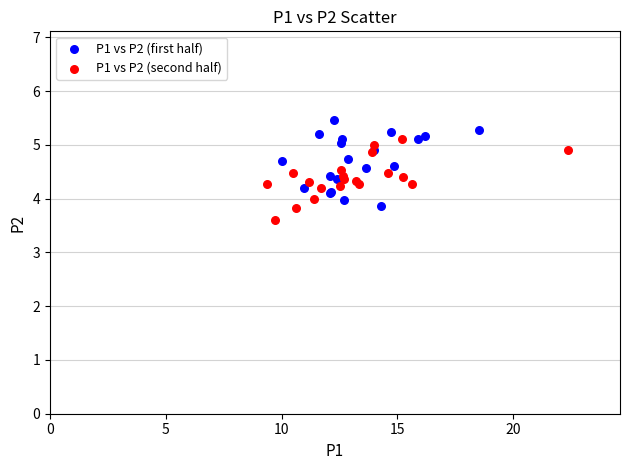

What are all the series names shown in the legend?

P1 vs P2 (first half), P1 vs P2 (second half)